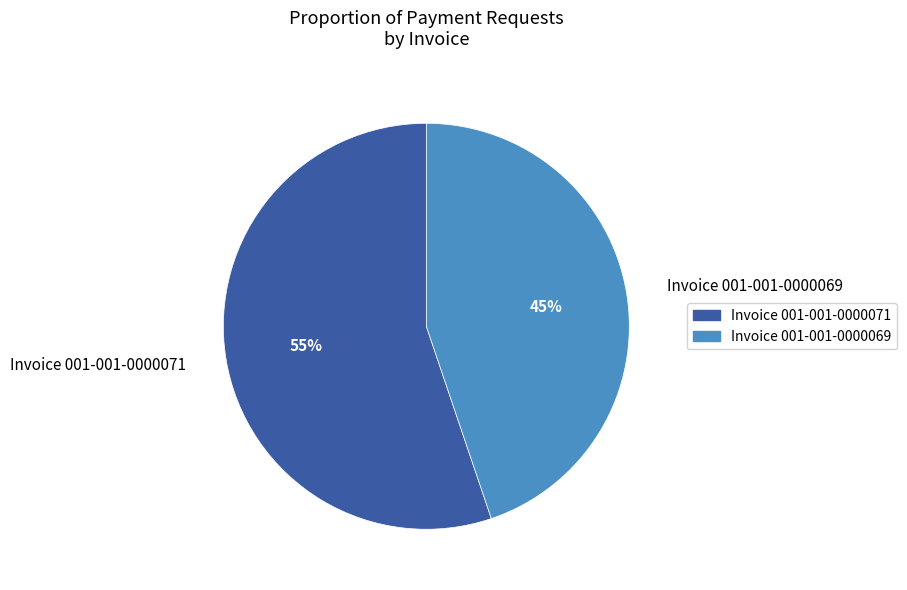

True or false: Invoice 001-001-0000069 accounts for 45% of the total.

True